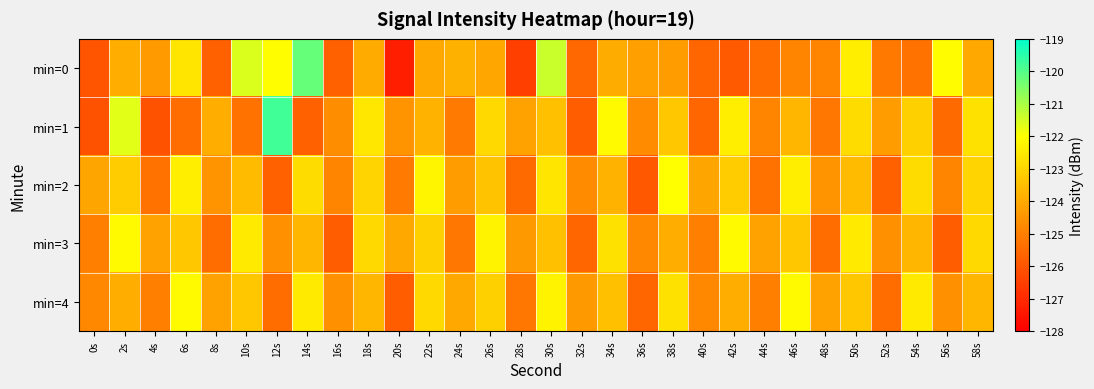

Reading left to right, what are all the values shown in this chart?

min=0: 0s=-126.0	2s=-123.9	4s=-124.4	6s=-122.6	8s=-125.7	10s=-121.6	12s=-122.0	14s=-120.2	16s=-125.7	18s=-124.0	20s=-127.3	22s=-124.0	24s=-123.8	26s=-124.1	28s=-126.5	30s=-121.4	32s=-125.6	34s=-123.9	36s=-124.2	38s=-124.3	40s=-125.6	42s=-125.9	44s=-125.4	46s=-124.8	48s=-124.9	50s=-122.4	52s=-125.1	54s=-125.3	56s=-122.1	58s=-124.1
min=1: 0s=-126.1	2s=-121.7	4s=-126.0	6s=-125.5	8s=-123.9	10s=-125.3	12s=-119.8	14s=-125.7	16s=-124.7	18s=-122.6	20s=-124.5	22s=-123.8	24s=-125.1	26s=-122.9	28s=-124.2	30s=-123.5	32s=-125.8	34s=-122.1	36s=-124.7	38s=-123.3	40s=-125.6	42s=-122.4	44s=-124.9	46s=-123.7	48s=-125.2	50s=-122.8	52s=-124.3	54s=-123.1	56s=-125.5	58s=-122.7
min=2: 0s=-124.1	2s=-123.2	4s=-125.3	6s=-122.4	8s=-124.5	10s=-123.6	12s=-125.7	14s=-122.8	16s=-124.9	18s=-123.0	20s=-125.1	22s=-122.2	24s=-124.3	26s=-123.4	28s=-125.5	30s=-122.6	32s=-124.7	34s=-123.8	36s=-125.9	38s=-122.0	40s=-124.1	42s=-123.2	44s=-125.3	46s=-122.4	48s=-124.5	50s=-123.6	52s=-125.7	54s=-122.8	56s=-124.9	58s=-123.0
min=3: 0s=-125.0	2s=-122.1	4s=-124.2	6s=-123.3	8s=-125.4	10s=-122.5	12s=-124.6	14s=-123.7	16s=-125.8	18s=-122.9	20s=-124.0	22s=-123.1	24s=-125.2	26s=-122.3	28s=-124.4	30s=-123.5	32s=-125.6	34s=-122.7	36s=-124.8	38s=-123.9	40s=-125.0	42s=-122.1	44s=-124.2	46s=-123.3	48s=-125.4	50s=-122.5	52s=-124.6	54s=-123.7	56s=-125.8	58s=-122.9
min=4: 0s=-124.8	2s=-123.9	4s=-125.0	6s=-122.1	8s=-124.2	10s=-123.3	12s=-125.4	14s=-122.5	16s=-124.6	18s=-123.7	20s=-125.8	22s=-122.9	24s=-124.0	26s=-123.1	28s=-125.2	30s=-122.3	32s=-124.4	34s=-123.5	36s=-125.6	38s=-122.7	40s=-124.8	42s=-123.9	44s=-125.0	46s=-122.1	48s=-124.2	50s=-123.3	52s=-125.4	54s=-122.5	56s=-124.6	58s=-123.7